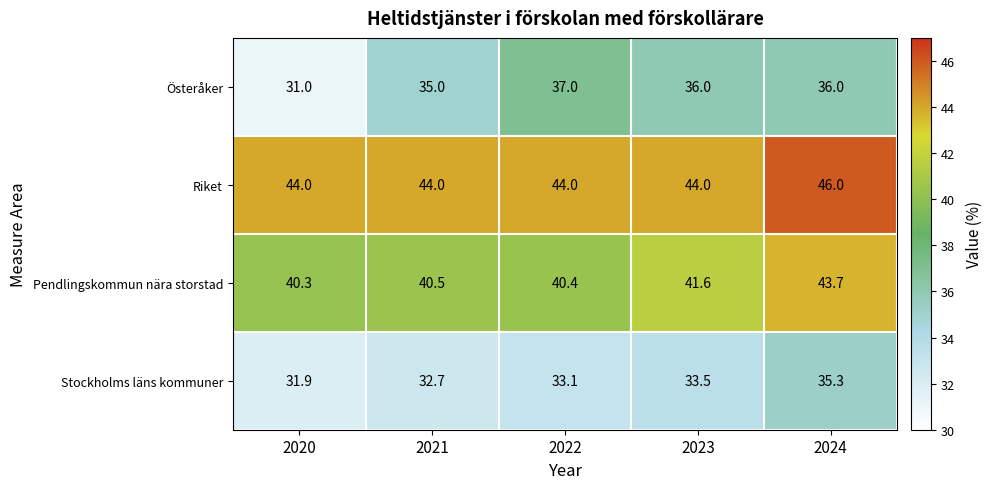

Reading left to right, transcribe all the data shown in this chart.

Österåker: 2020=31.0	2021=35.0	2022=37.0	2023=36.0	2024=36.0
Riket: 2020=44.0	2021=44.0	2022=44.0	2023=44.0	2024=46.0
Pendlingskommun nära storstad: 2020=40.3	2021=40.5	2022=40.4	2023=41.6	2024=43.7
Stockholms läns kommuner: 2020=31.9	2021=32.7	2022=33.1	2023=33.5	2024=35.3